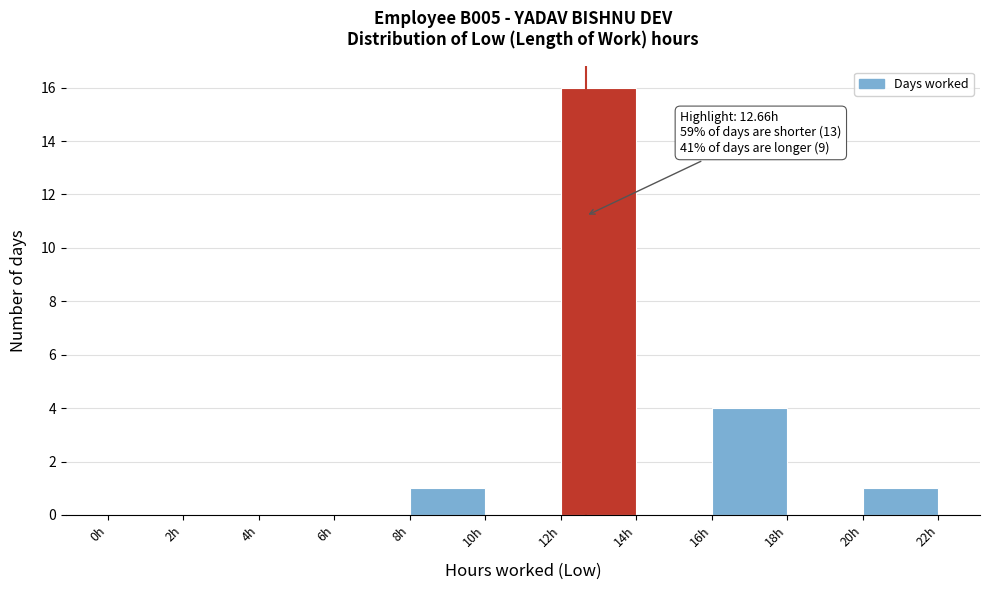

Which range on the x-axis has the tallest bar?

12 to 14